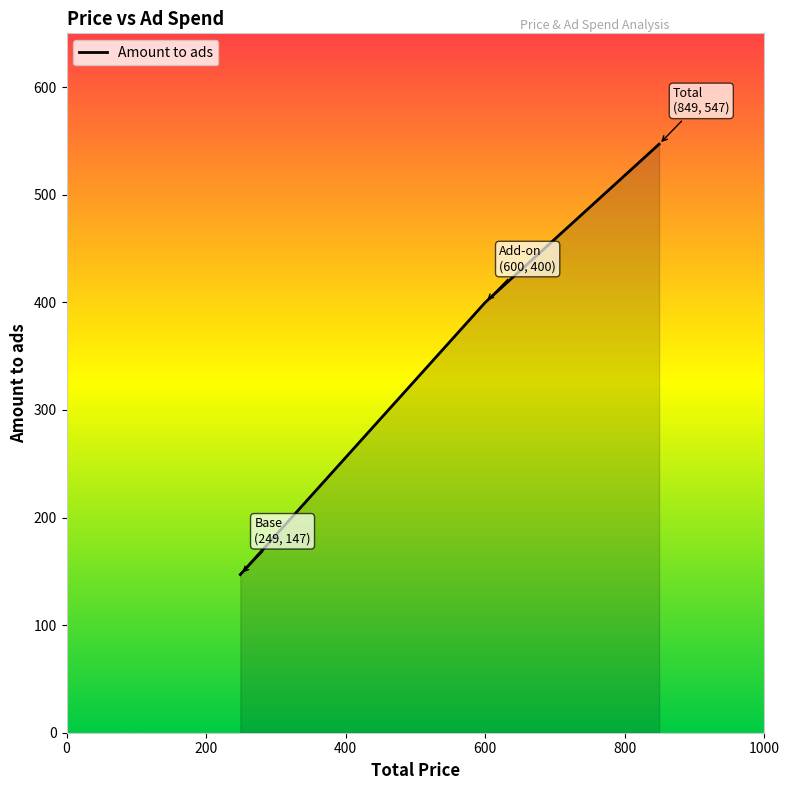

What is the greatest value displayed?

547